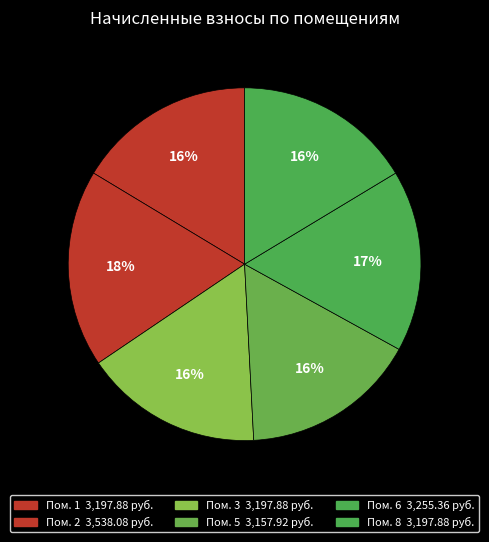

How many segments does this pie chart have?

6